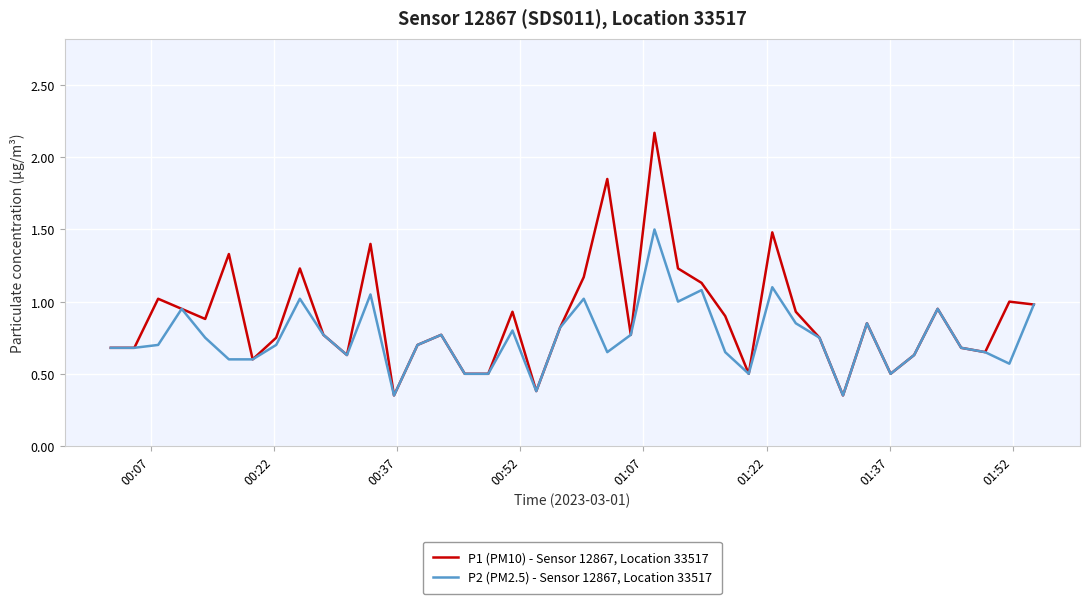

What is the maximum value for P2 (PM2.5) - Sensor 12867, Location 33517?

1.5